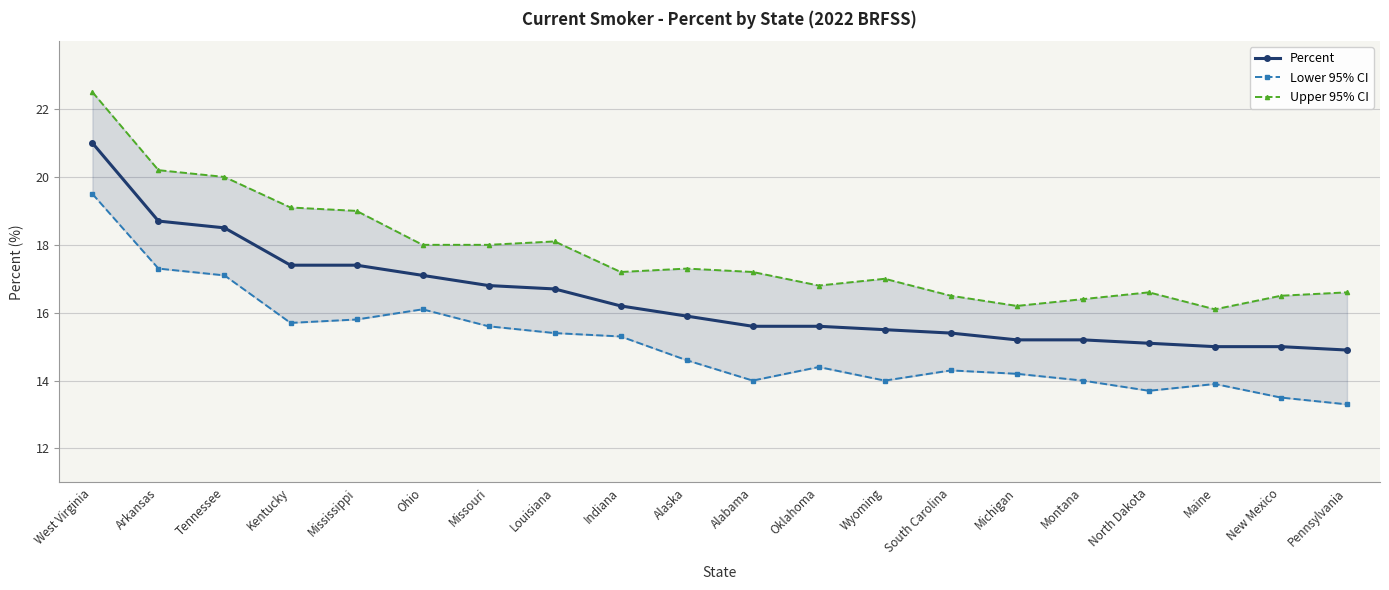

What is the greatest value displayed?

22.5